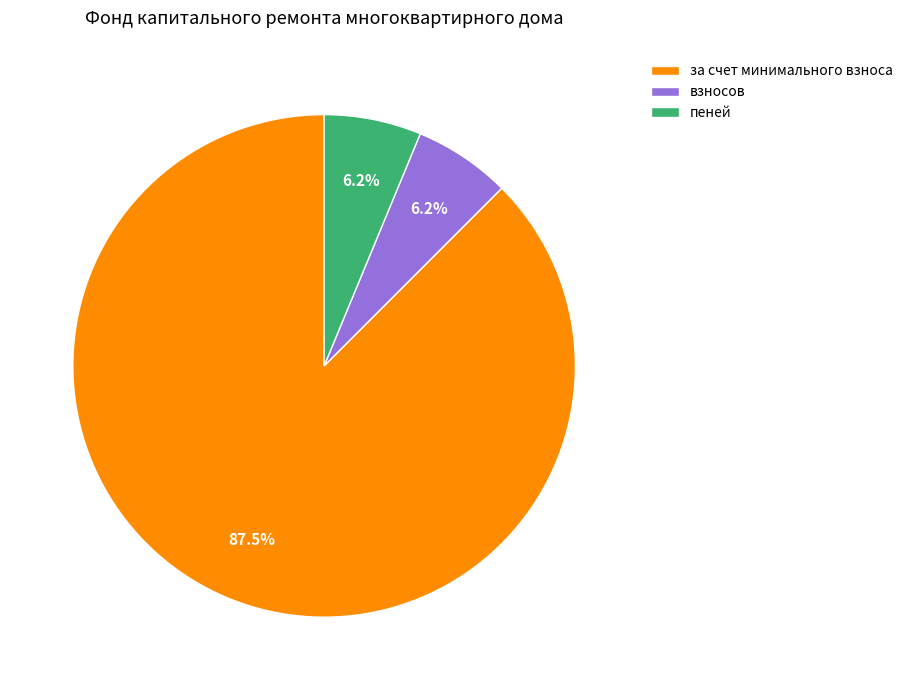

Which slice is the largest?

за счет минимального взноса